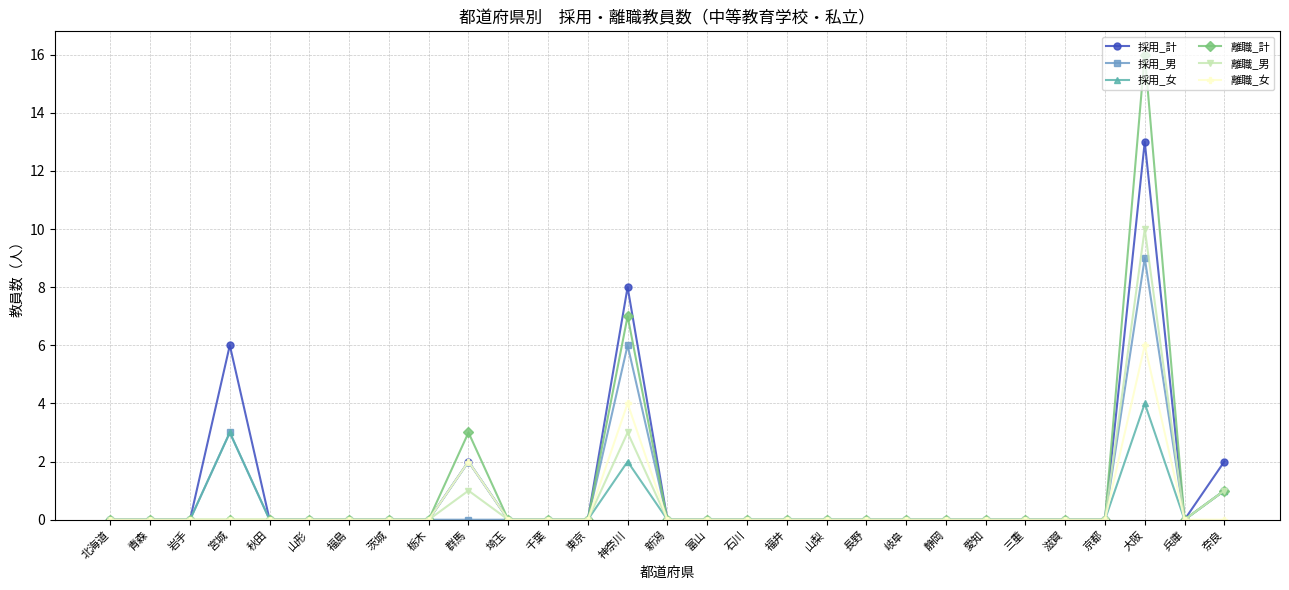

Reading right to left, extract all data points from this chart.

採用_計: 2	0	13	0	0	0	0	0	0	0	0	0	0	0	0	8	0	0	0	2	0	0	0	0	0	6	0	0	0
採用_男: 1	0	9	0	0	0	0	0	0	0	0	0	0	0	0	6	0	0	0	0	0	0	0	0	0	3	0	0	0
採用_女: 1	0	4	0	0	0	0	0	0	0	0	0	0	0	0	2	0	0	0	2	0	0	0	0	0	3	0	0	0
離職_計: 1	0	16	0	0	0	0	0	0	0	0	0	0	0	0	7	0	0	0	3	0	0	0	0	0	0	0	0	0
離職_男: 1	0	10	0	0	0	0	0	0	0	0	0	0	0	0	3	0	0	0	1	0	0	0	0	0	0	0	0	0
離職_女: 0	0	6	0	0	0	0	0	0	0	0	0	0	0	0	4	0	0	0	2	0	0	0	0	0	0	0	0	0